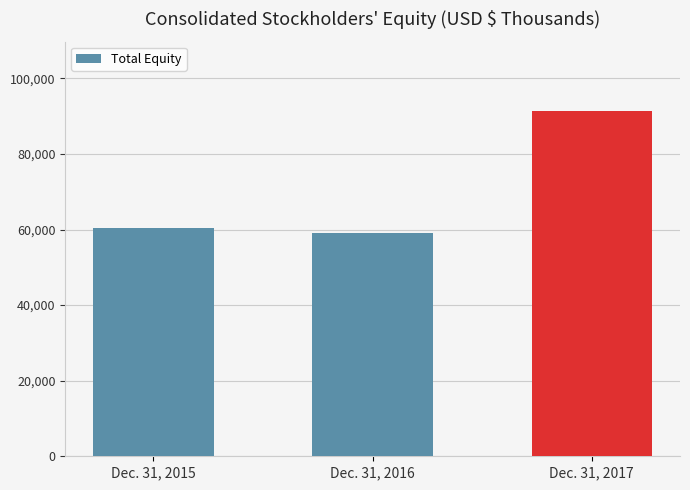

Reading left to right, list all the values displayed in this chart.

60270	59013	91415